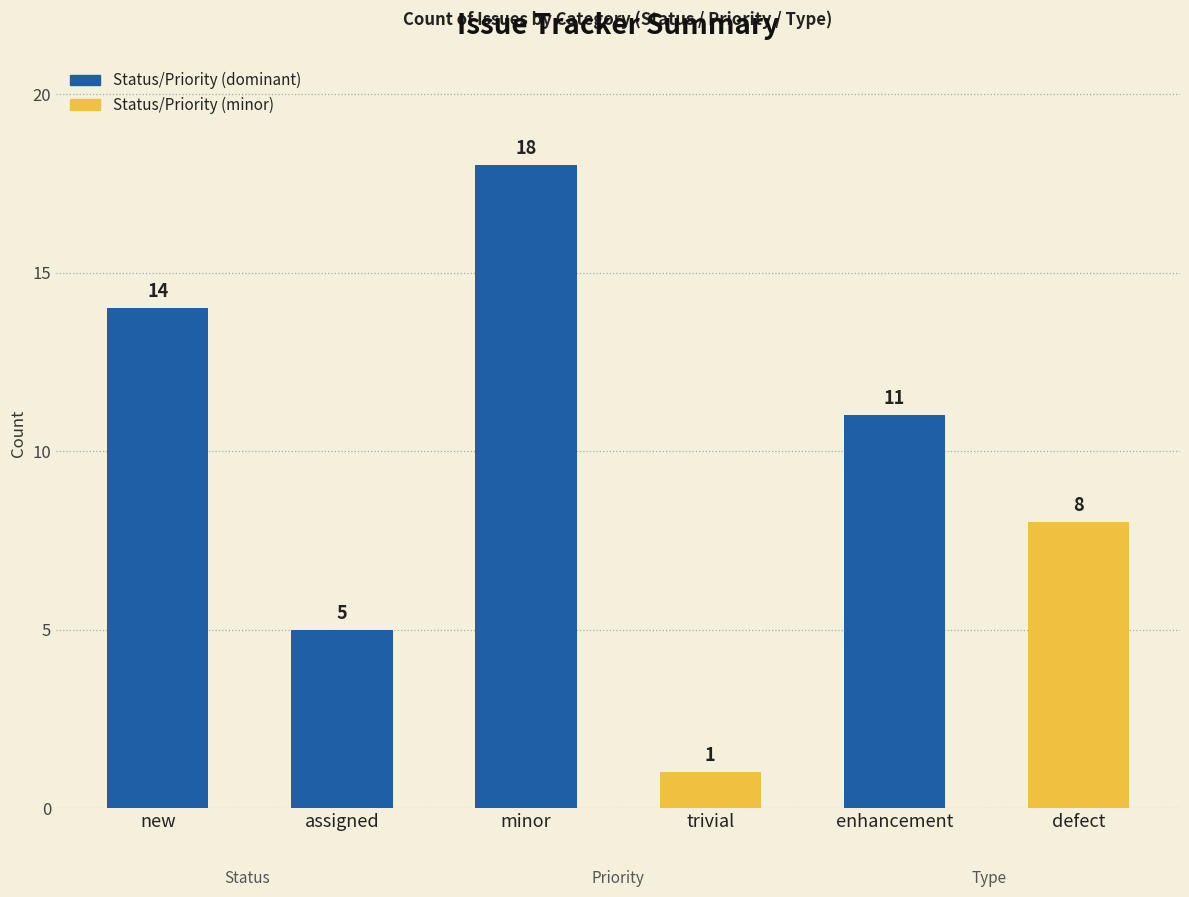

How many categories are shown in the chart?

6